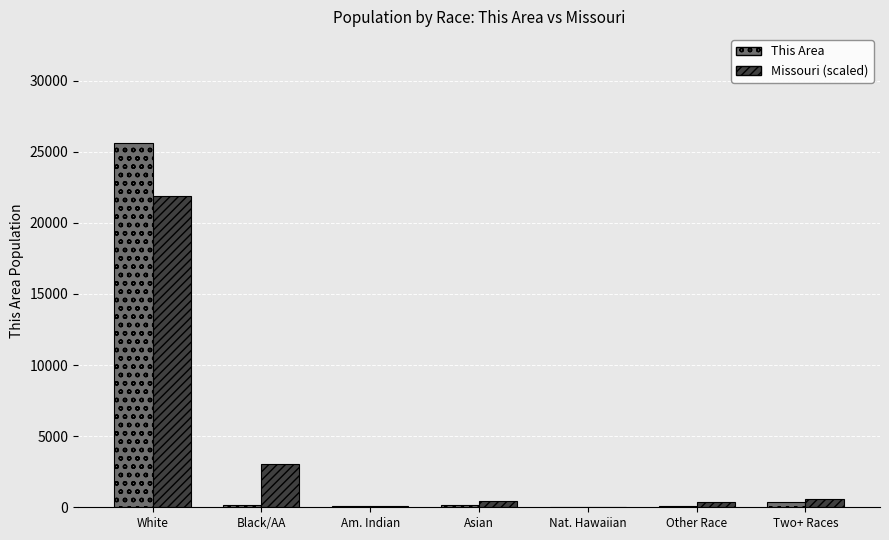

What are all the series names shown in the legend?

This Area, Missouri (scaled)